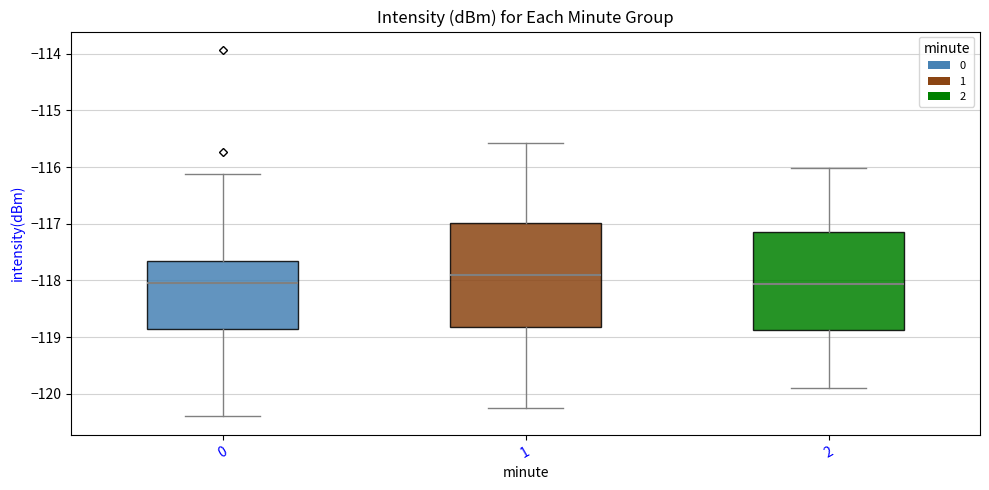

Where does the upper whisker of the box at x = 1 end on the y-axis? The values are not printed on the chart, so give them approximately, as read against the axis.

-115.6